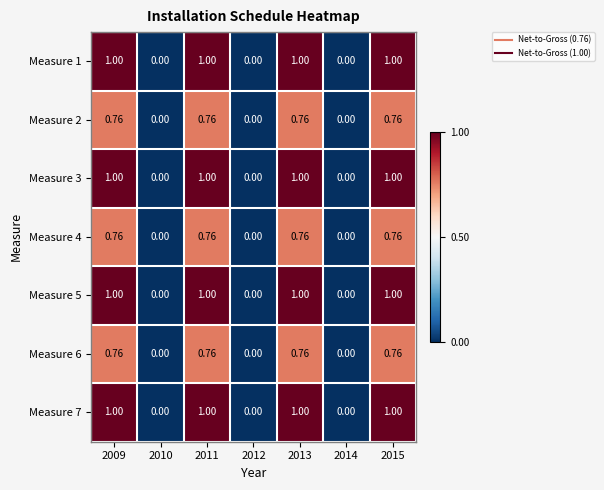

Is the value of Measure 1 at 2009 greater than the value of Measure 6 at 2013?

Yes